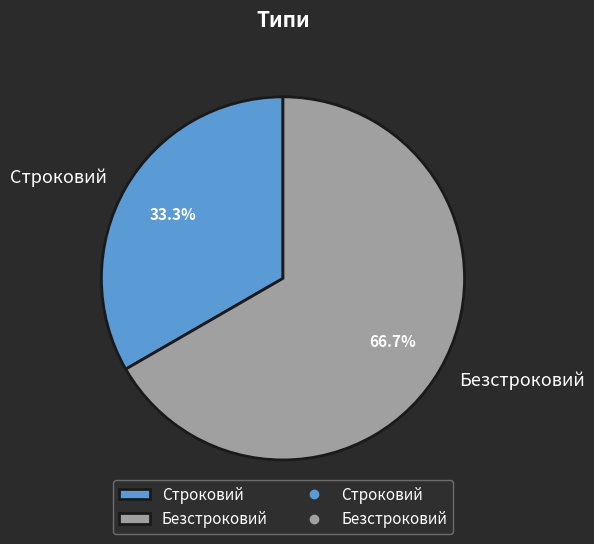

True or false: Безстроковий accounts for 53% of the total.

False